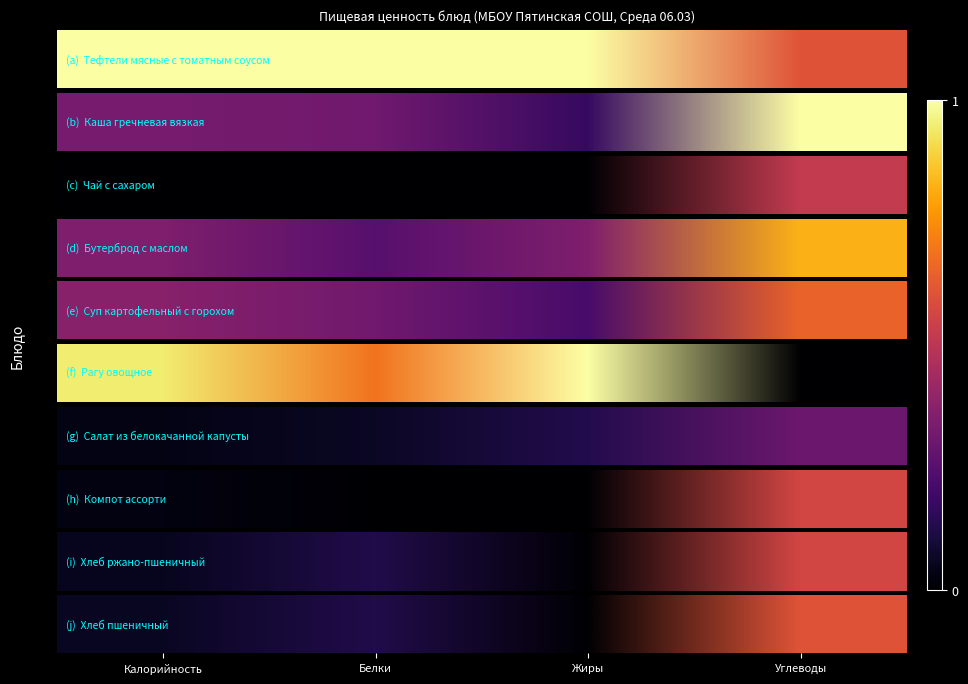

Which has a higher value, Белки or Жиры?

Белки